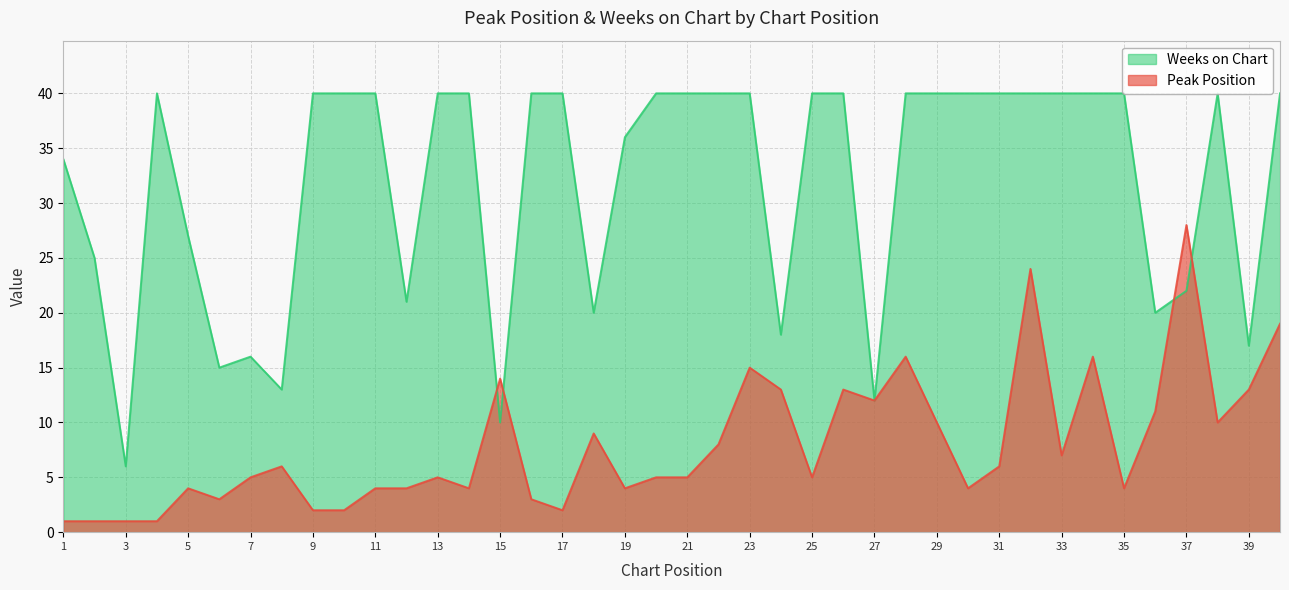

The Weeks on Chart series shows 10 at 15. True or false?

True